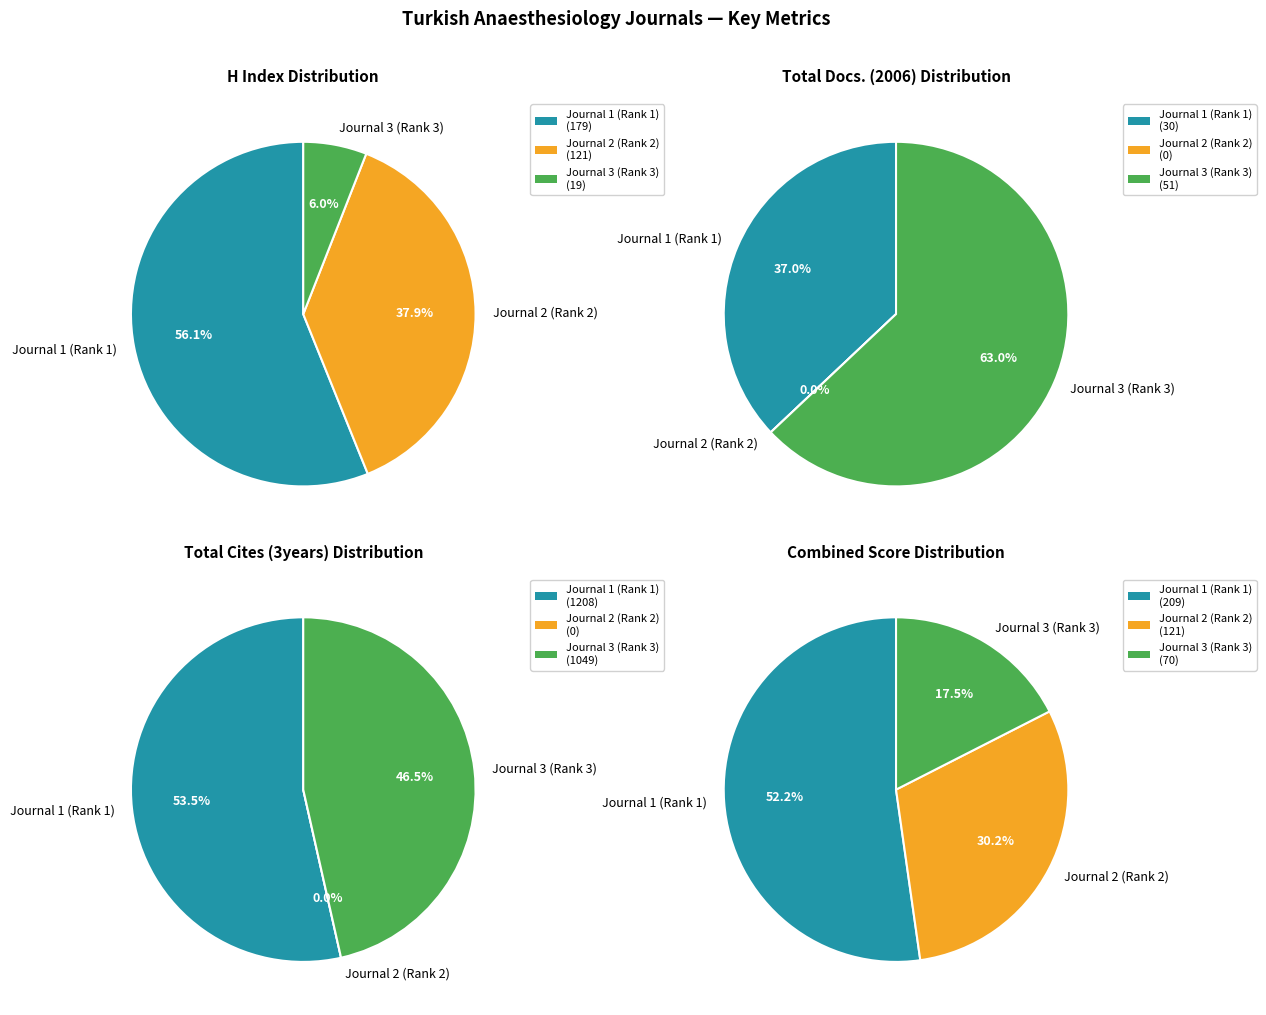

Do Turk Anesteziyoloji ve Reanimasyon and Ulusal Travma ve Acil Cerrahi Dergisi together represent more than half of the pie?

Yes